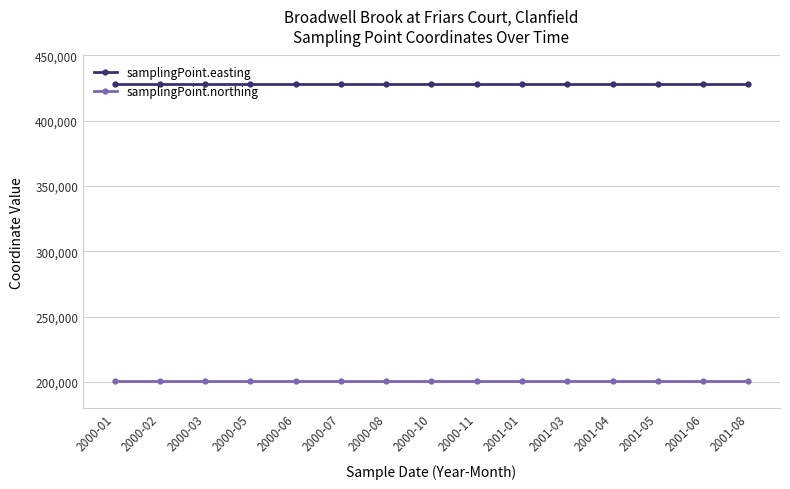

What is the spread (max minus min) of values at 2000-06?

227260